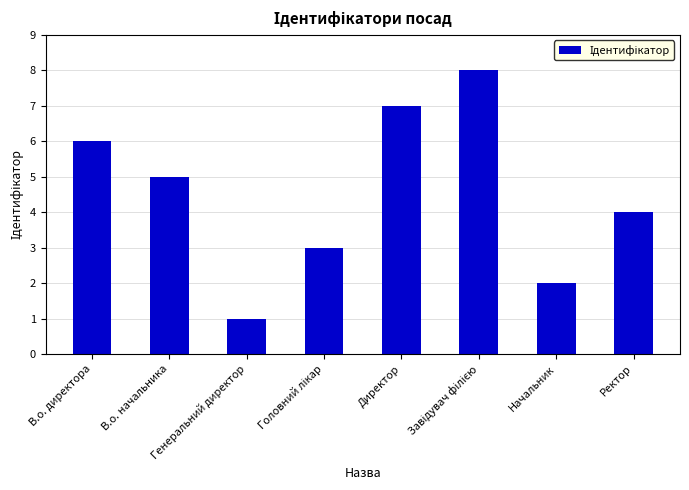

At which category does the chart reach its minimum across all series?

Генеральний директор